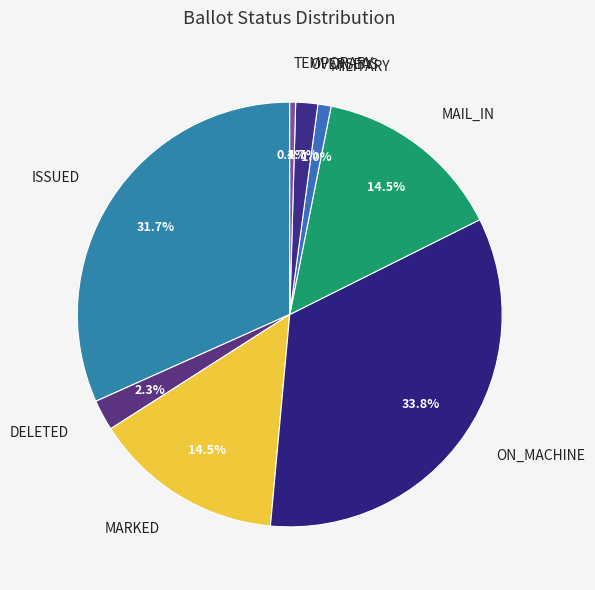

Do ON_MACHINE and TEMPORARY together represent more than half of the pie?

No